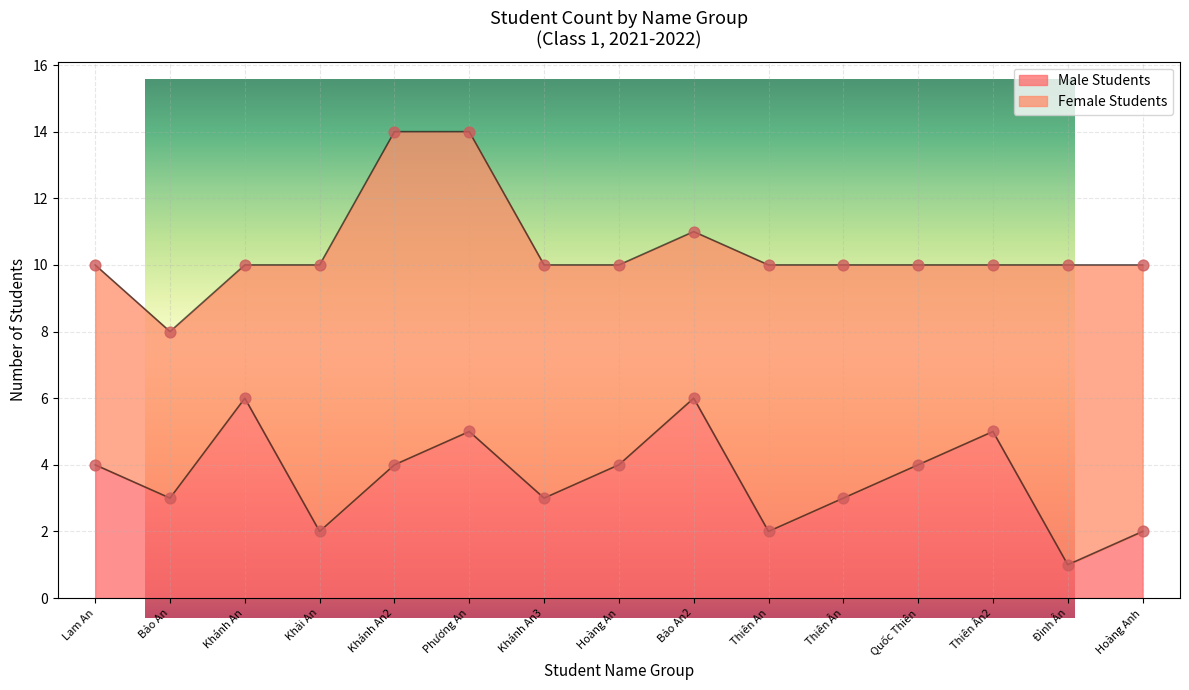

Between Đình Ân and Thiên Ân, which is larger?

Thiên Ân